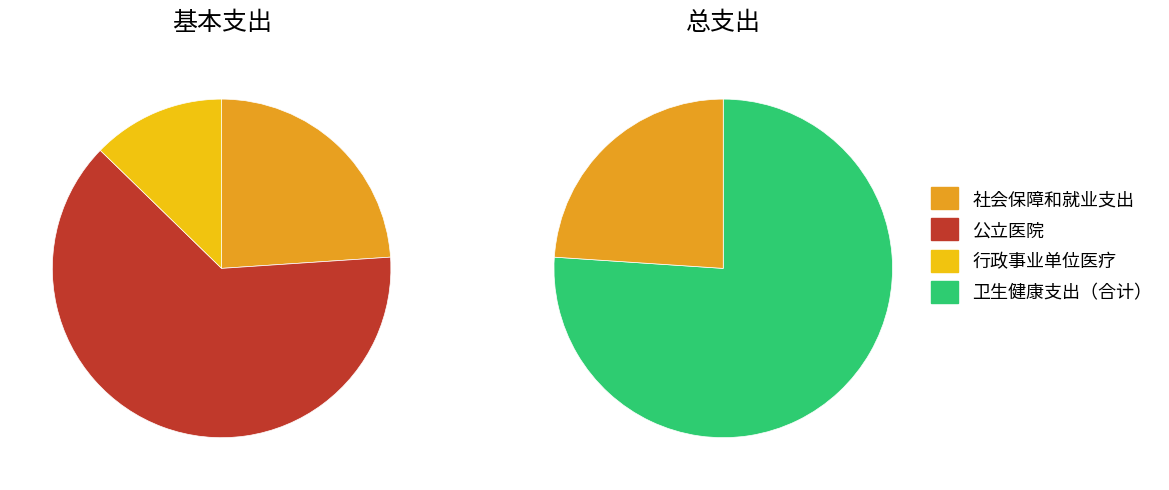

How many slices are in this pie chart?

3